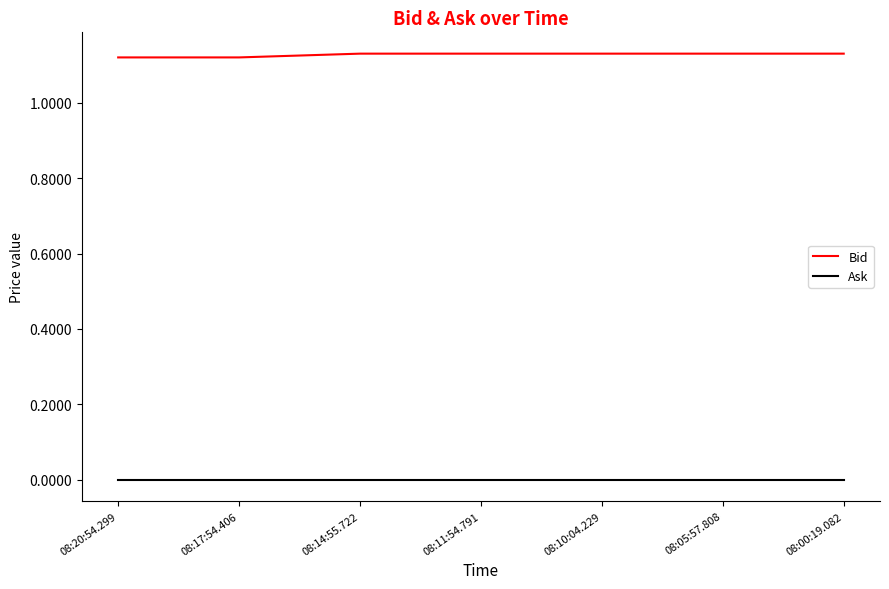

The value of Bid at 08:17:54.406 is 0.3. True or false?

False